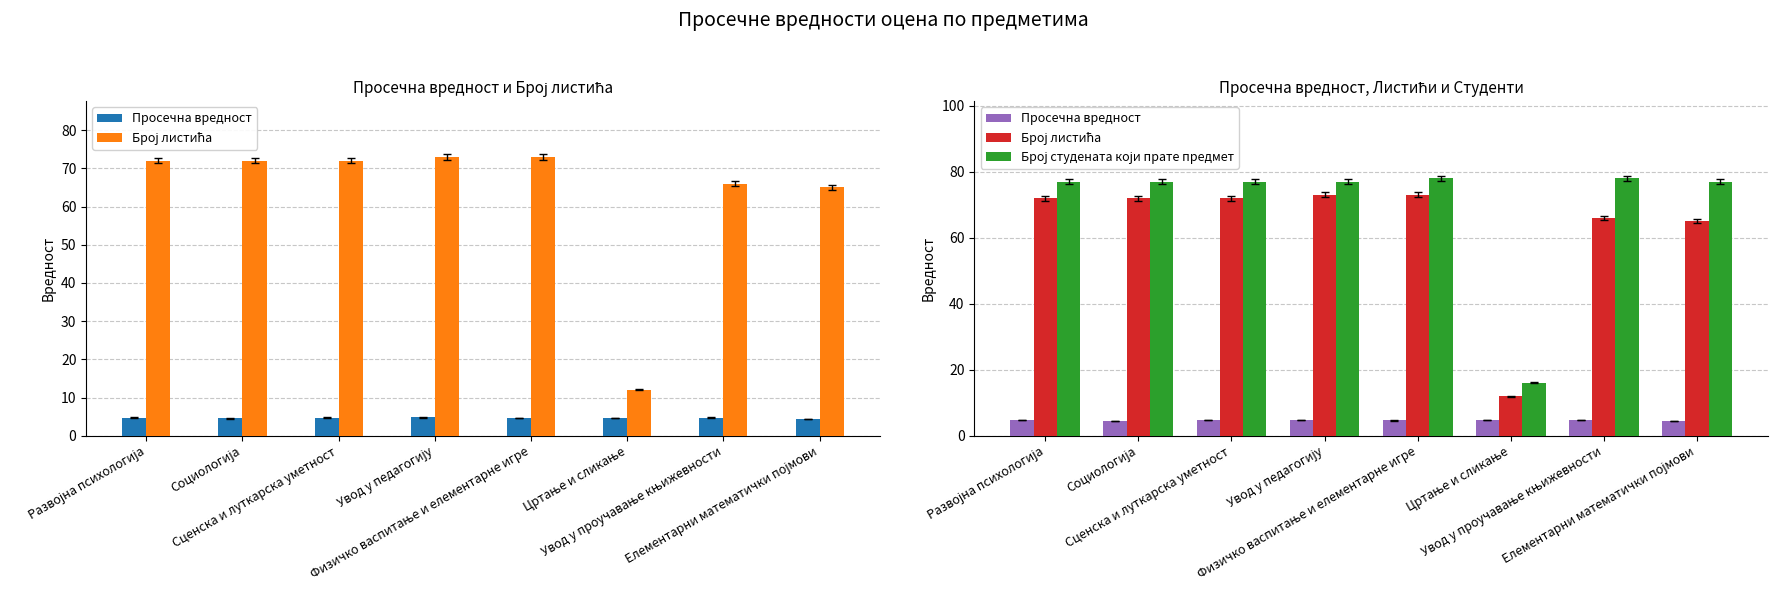

Reading right to left, what are all the values shown in this chart?

Просечна вредност: 4.4	4.8	4.7	4.6	4.8	4.7	4.5	4.7
Број листића: 65.0	66.0	12.0	73.0	73.0	72.0	72.0	72.0
Број студената који прате предмет: 77.0	78.0	16.0	78.0	77.0	77.0	77.0	77.0